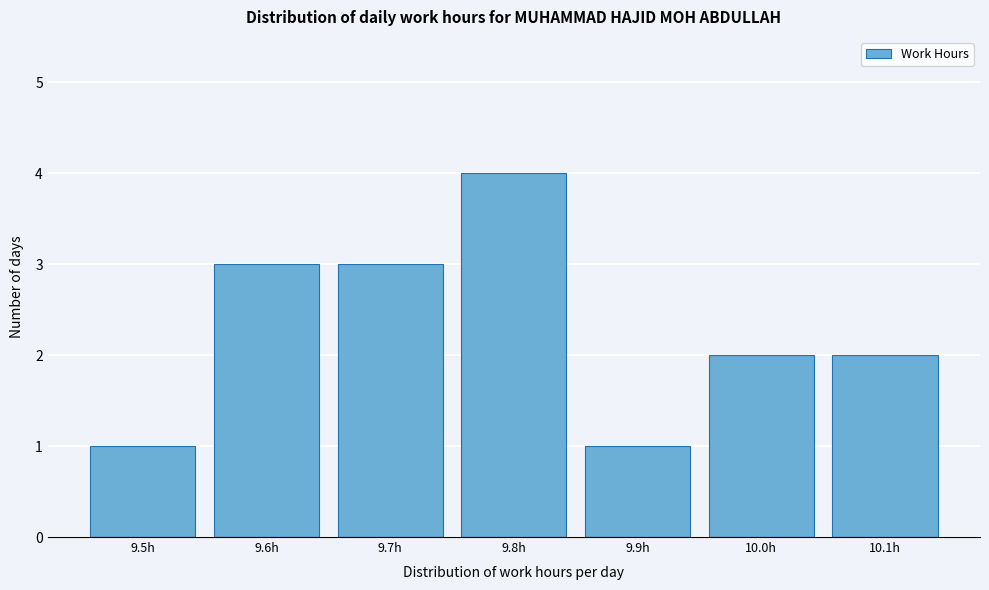

Reading left to right, what are all the values shown in this chart?

9.5h=1	9.6h=3	9.7h=3	9.8h=4	9.9h=1	10.0h=2	10.1h=2